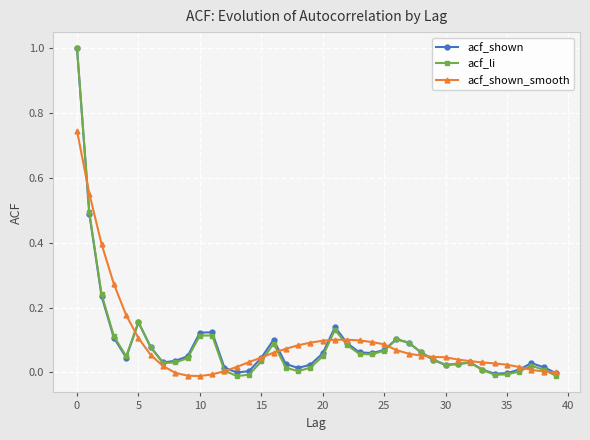

How many distinct data groups are displayed?

3